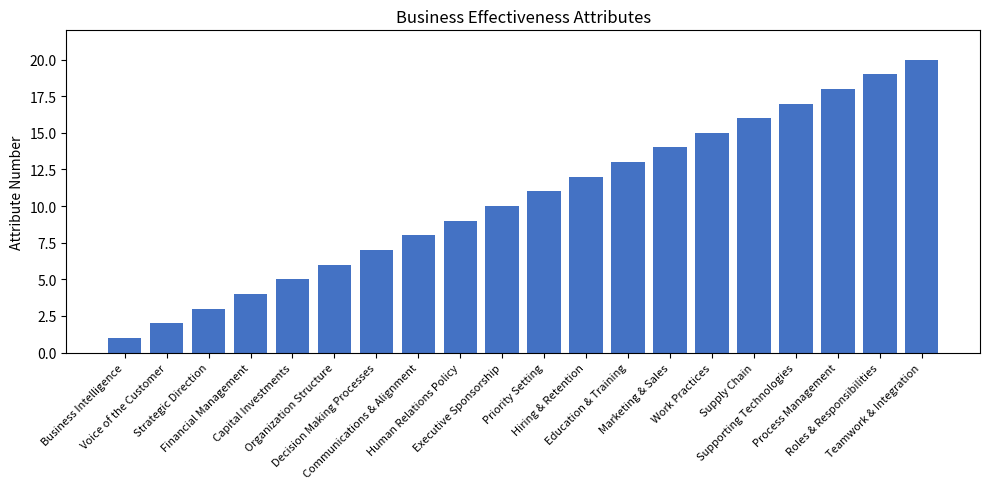

What is the difference between the maximum and minimum values?

19